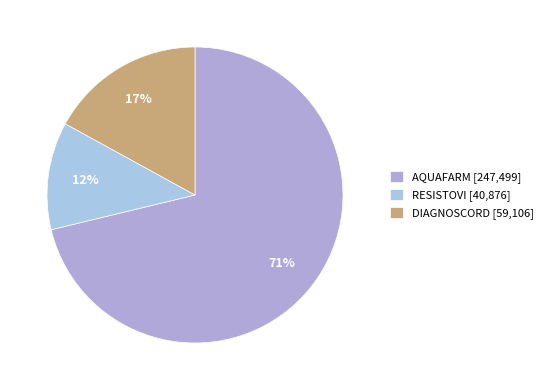

Count the number of slices in the pie.

3